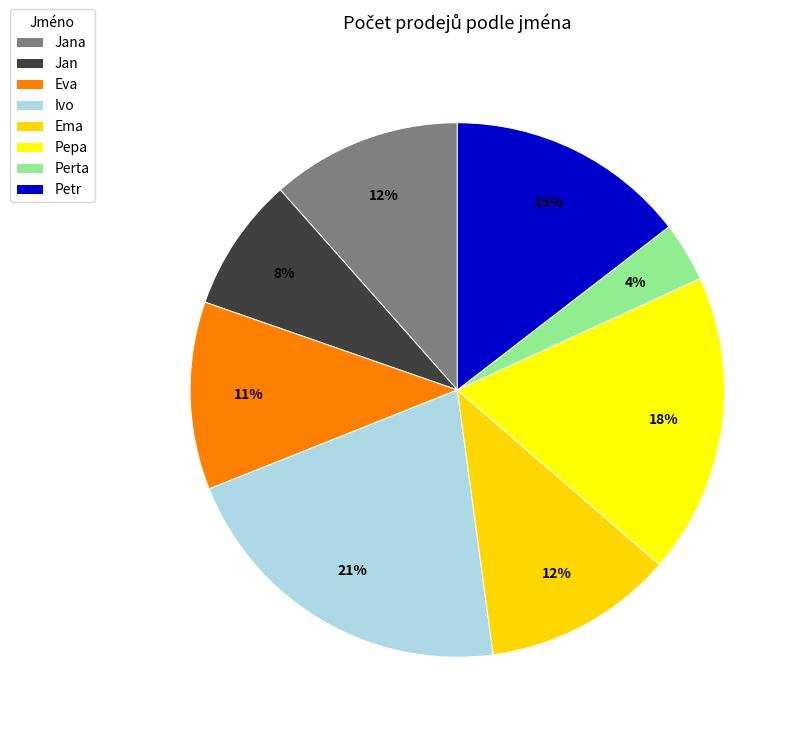

The Jan slice represents 13% of the pie. True or false?

False